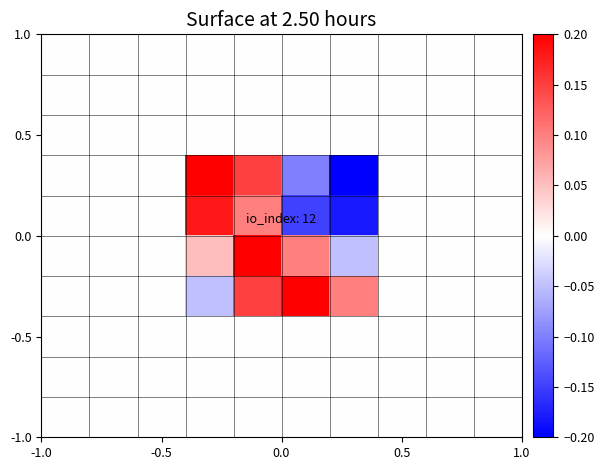

How many categories are shown in the chart?

10